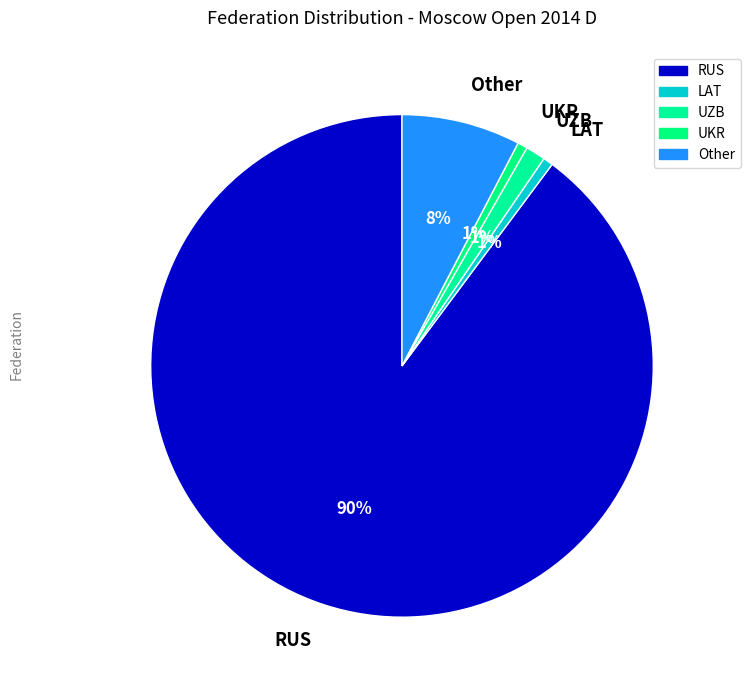

Count the number of slices in the pie.

5